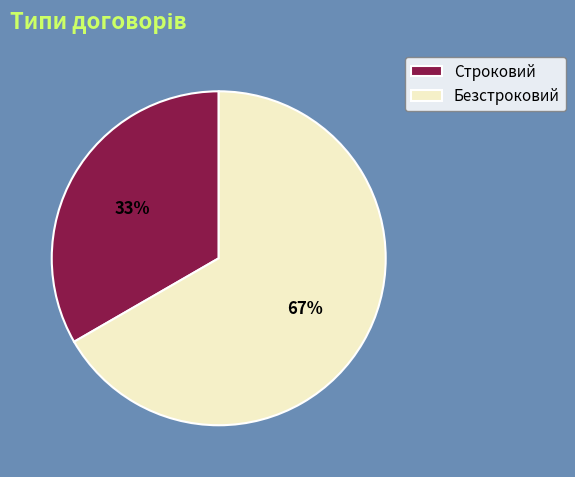

To the nearest percent, what percentage of the pie is Безстроковий?

67%